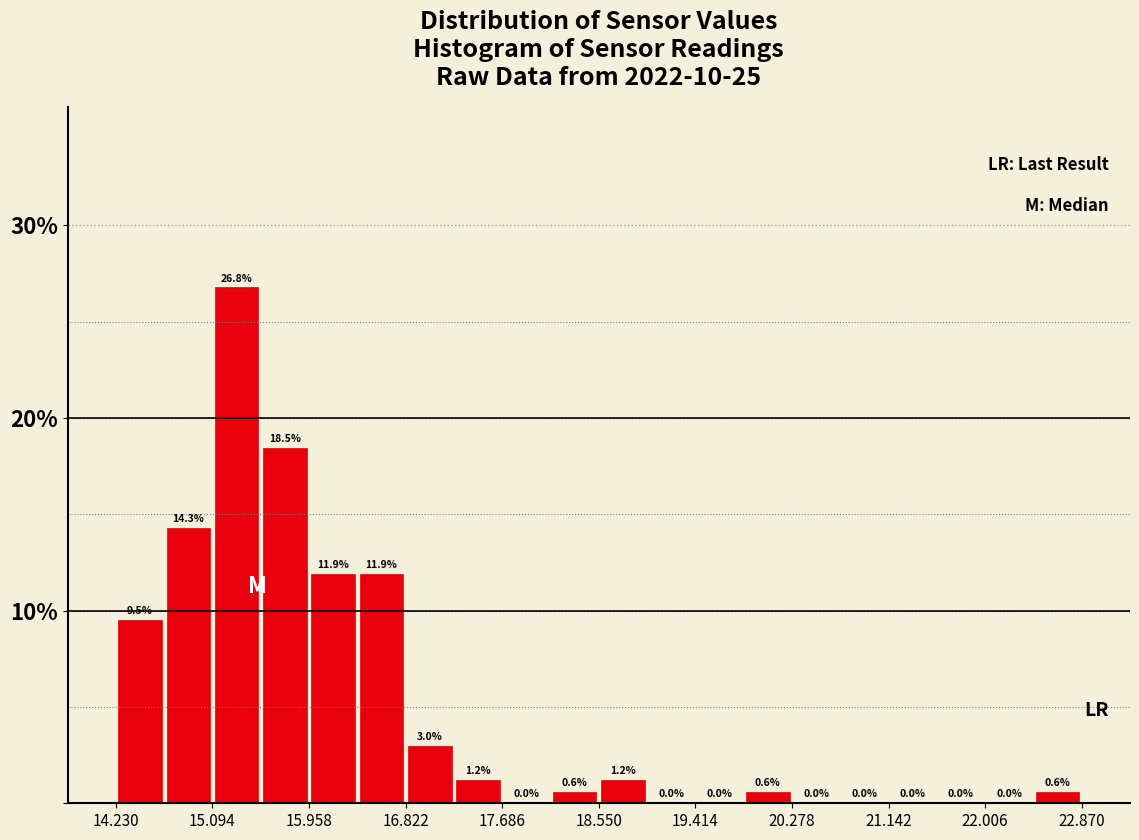

Reading left to right, list every bar in this chart as the range it spans on the x-axis followed by its height. The bar edges are not printed on the chart, so give them approximately, as read against the axis.

14.2 to 14.7: 9.5
14.7 to 15.1: 14.3
15.1 to 15.5: 26.8
15.5 to 16.0: 18.5
16.0 to 16.4: 11.9
16.4 to 16.8: 11.9
16.8 to 17.3: 3.0
17.3 to 17.7: 1.2
17.7 to 18.1: 0.0
18.1 to 18.6: 0.6
18.6 to 19.0: 1.2
19.0 to 19.4: 0.0
19.4 to 19.8: 0.0
19.8 to 20.3: 0.6
20.3 to 20.7: 0.0
20.7 to 21.1: 0.0
21.1 to 21.6: 0.0
21.6 to 22.0: 0.0
22.0 to 22.4: 0.0
22.4 to 22.9: 0.6